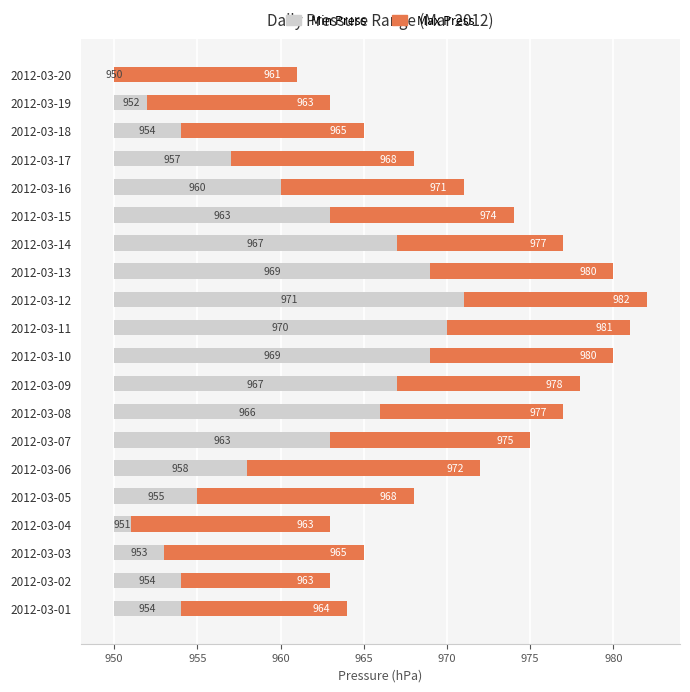

What is the label of the 6th bar from the right?

14